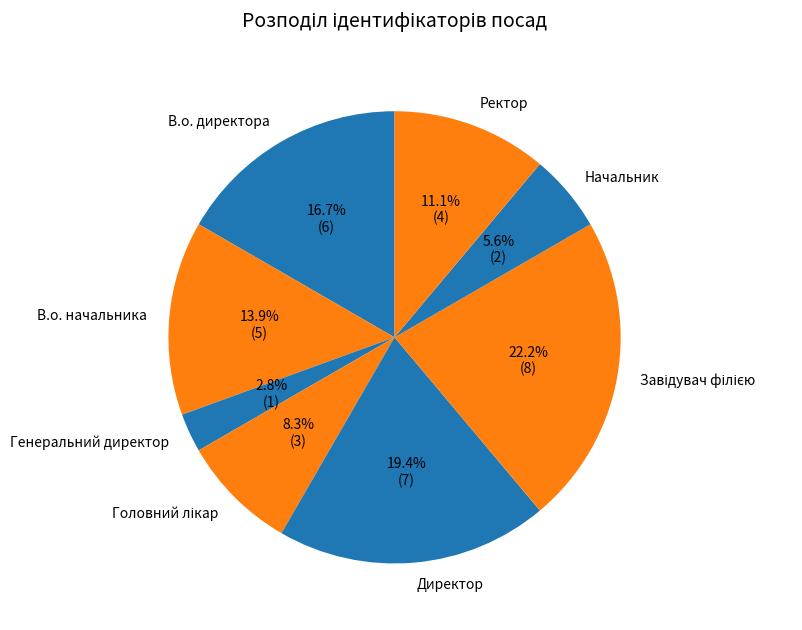

To the nearest percent, what portion does В.о. директора represent?

17%